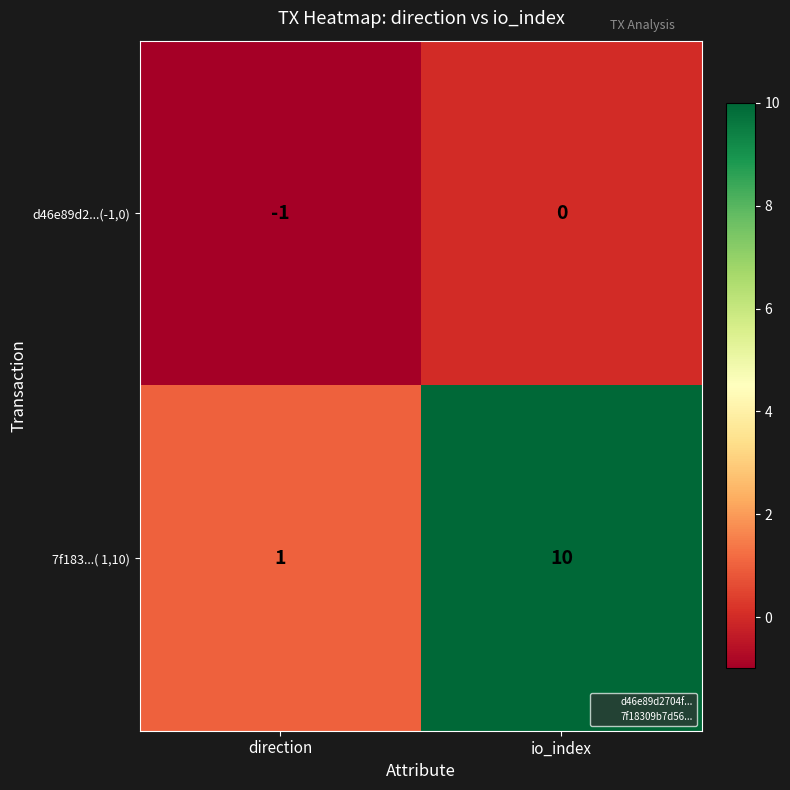

Which series has the largest range (max minus min)?

7f183...( 1,10)